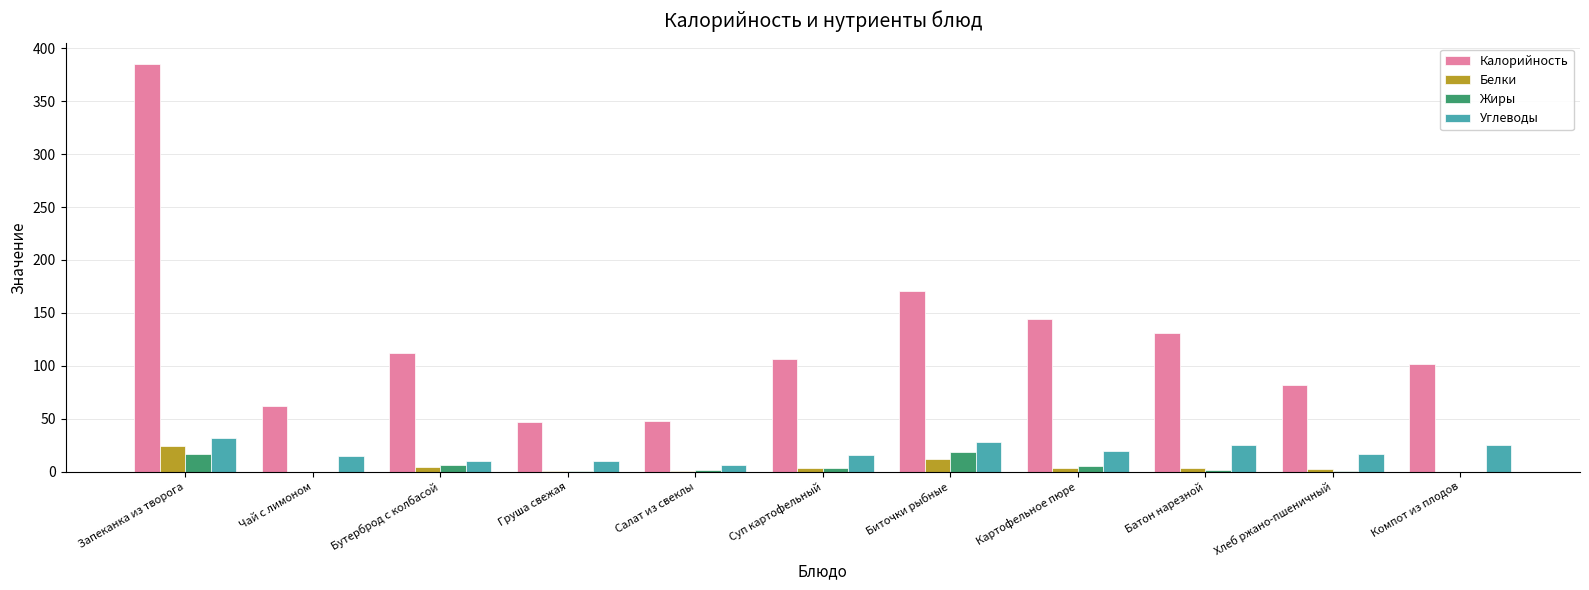

Is it true that Калорийность equals 81.6 at Хлеб ржано-пшеничный?

True